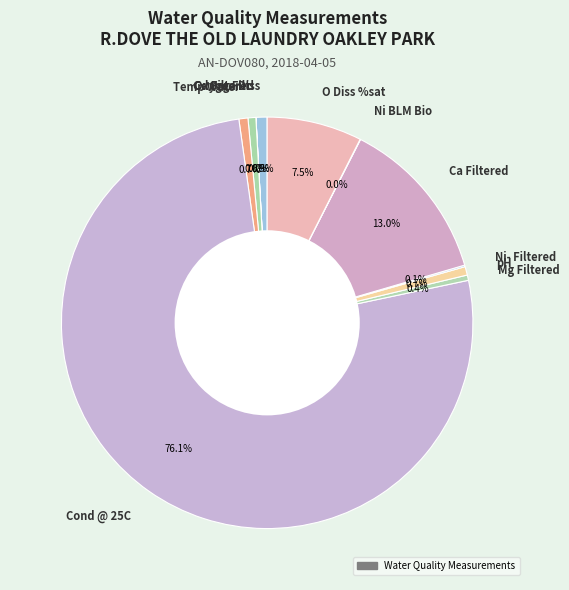

True or false: Cond @ 25C accounts for 88% of the total.

False